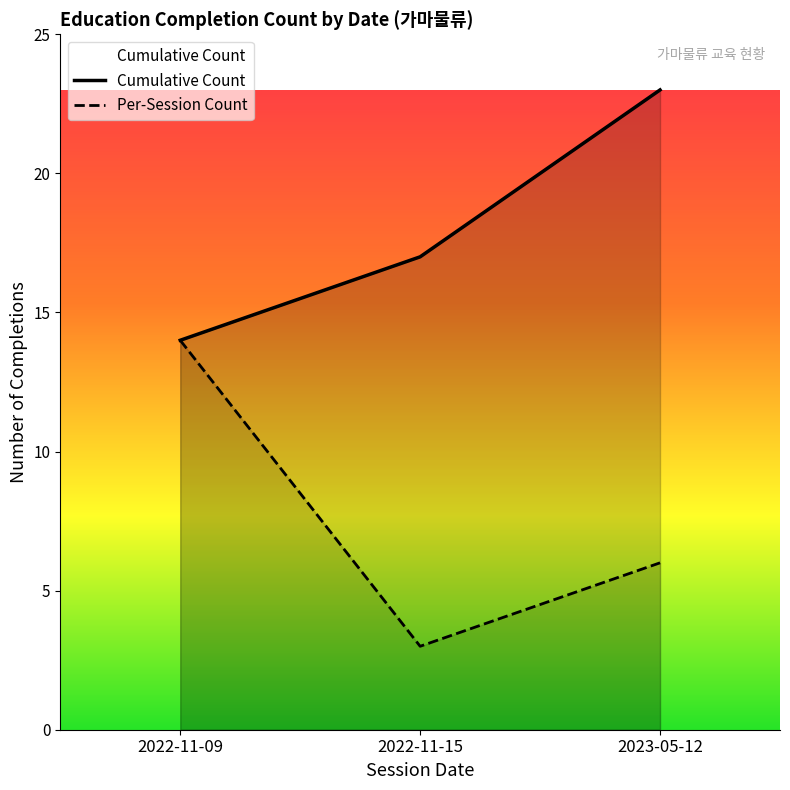

What position from the left is 2022-11-15?

2